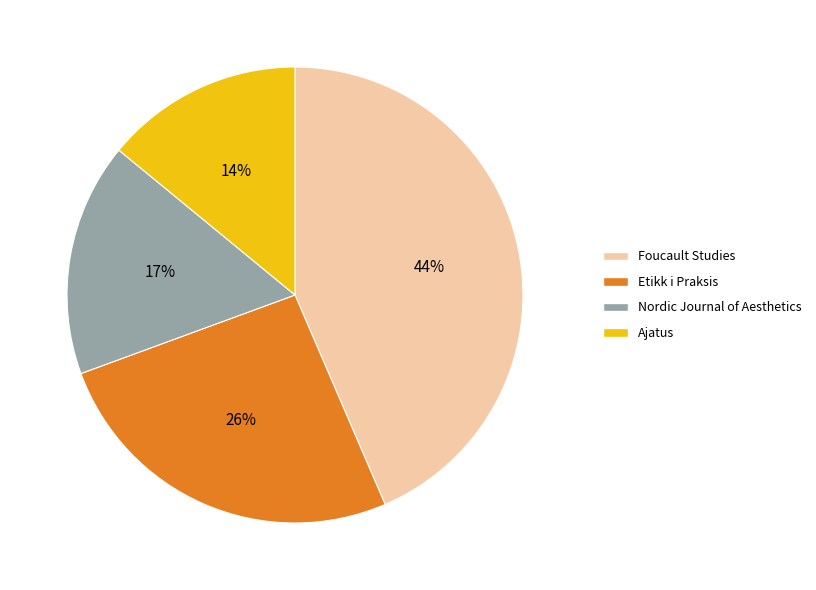

The Foucault Studies slice represents 44% of the pie. True or false?

True